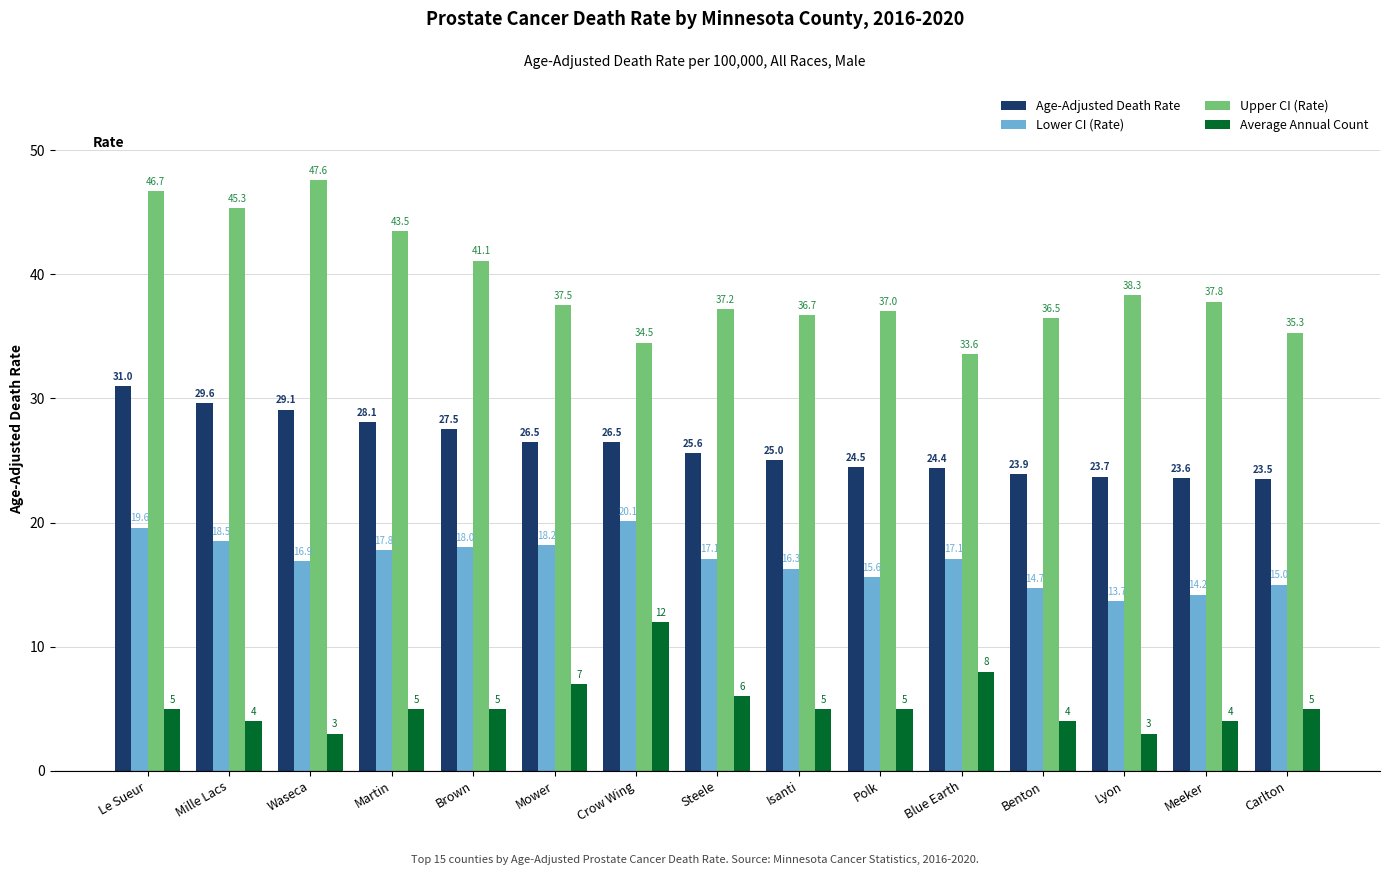

What is the value of the Average Annual Count bar at the 12th from the left?

4.0